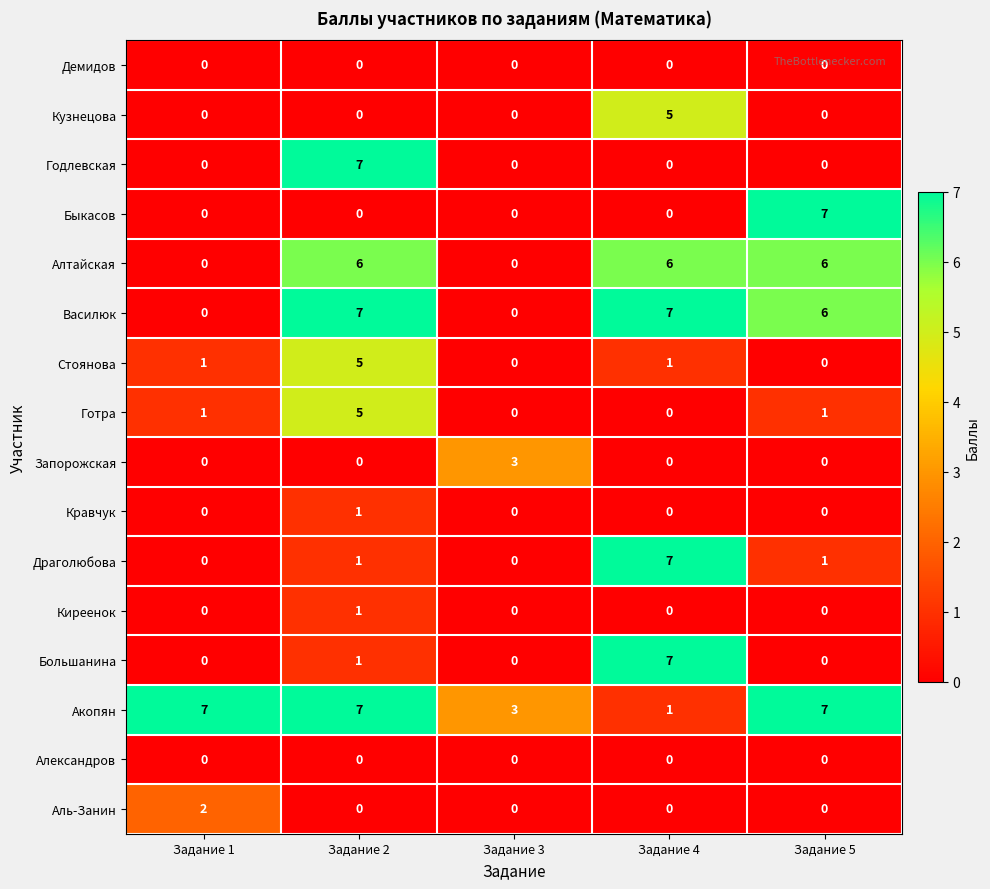

Is it true that Алтайская equals 6 at Задание 5?

True